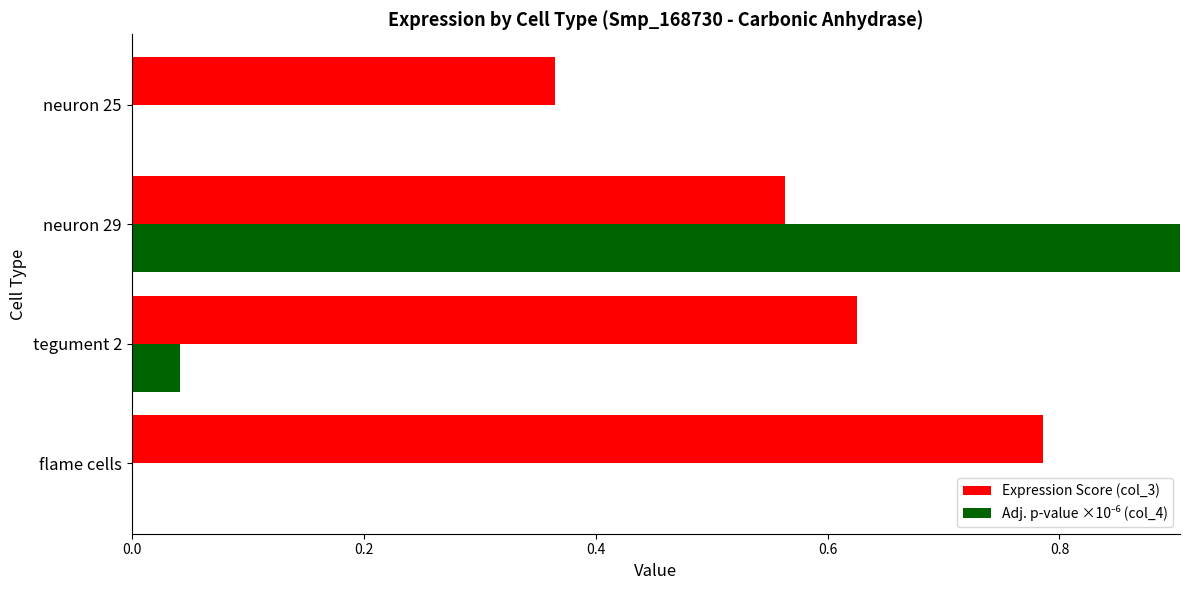

What is the difference between the highest and lowest values at flame cells?

0.8